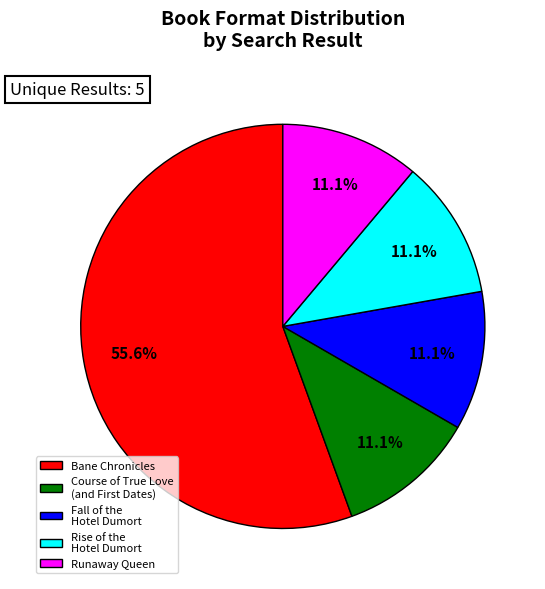

What is the largest slice in the pie chart?

Bane Chronicles